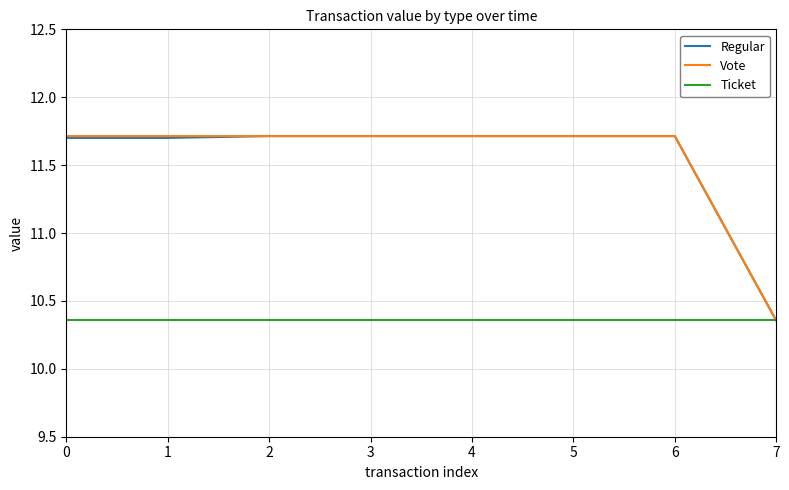

Is the value of Vote at 1 greater than the value of Ticket at 2?

Yes